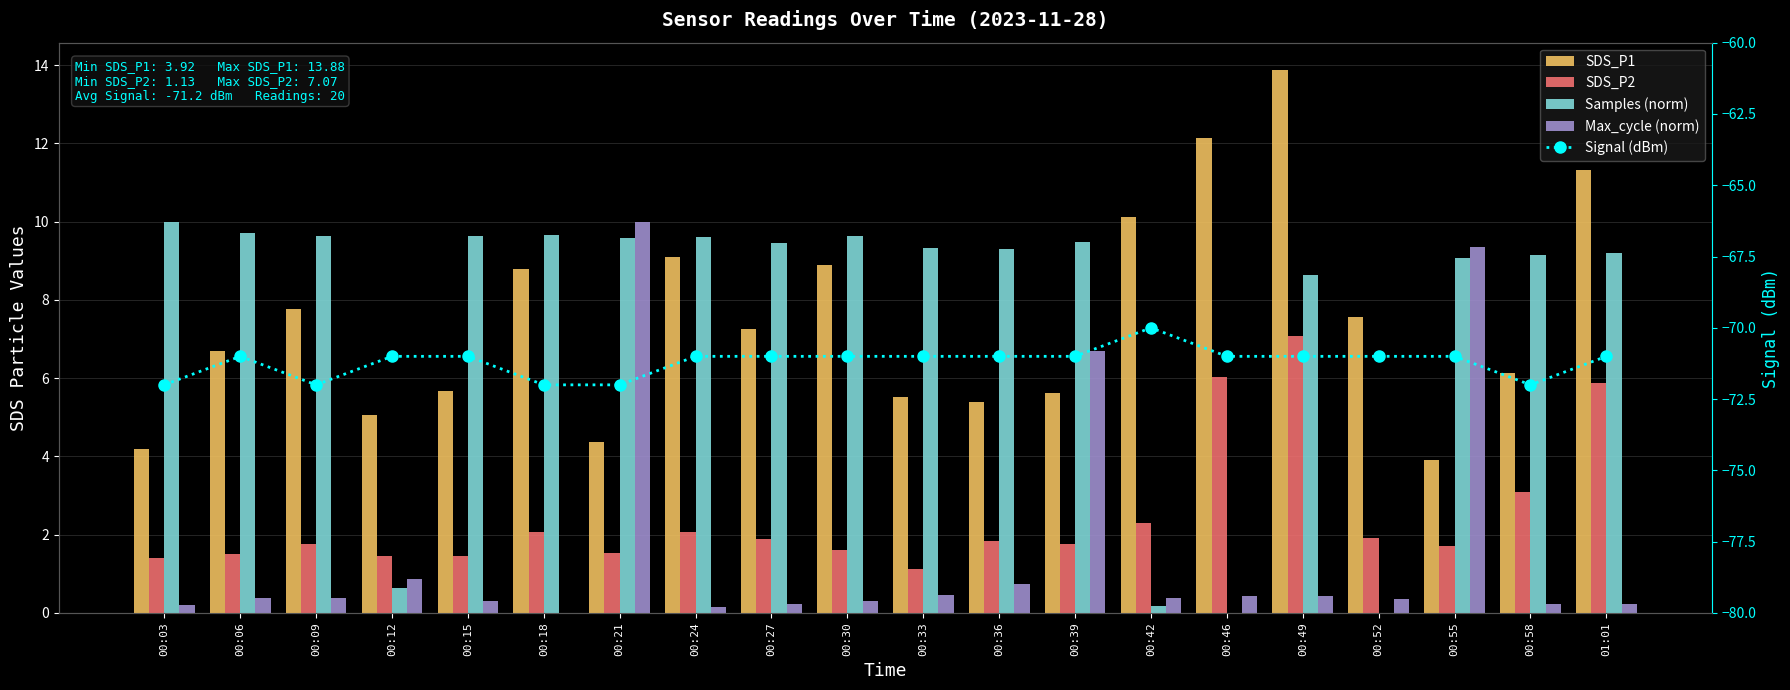

At which category is the sum across all series the highest?

00:49